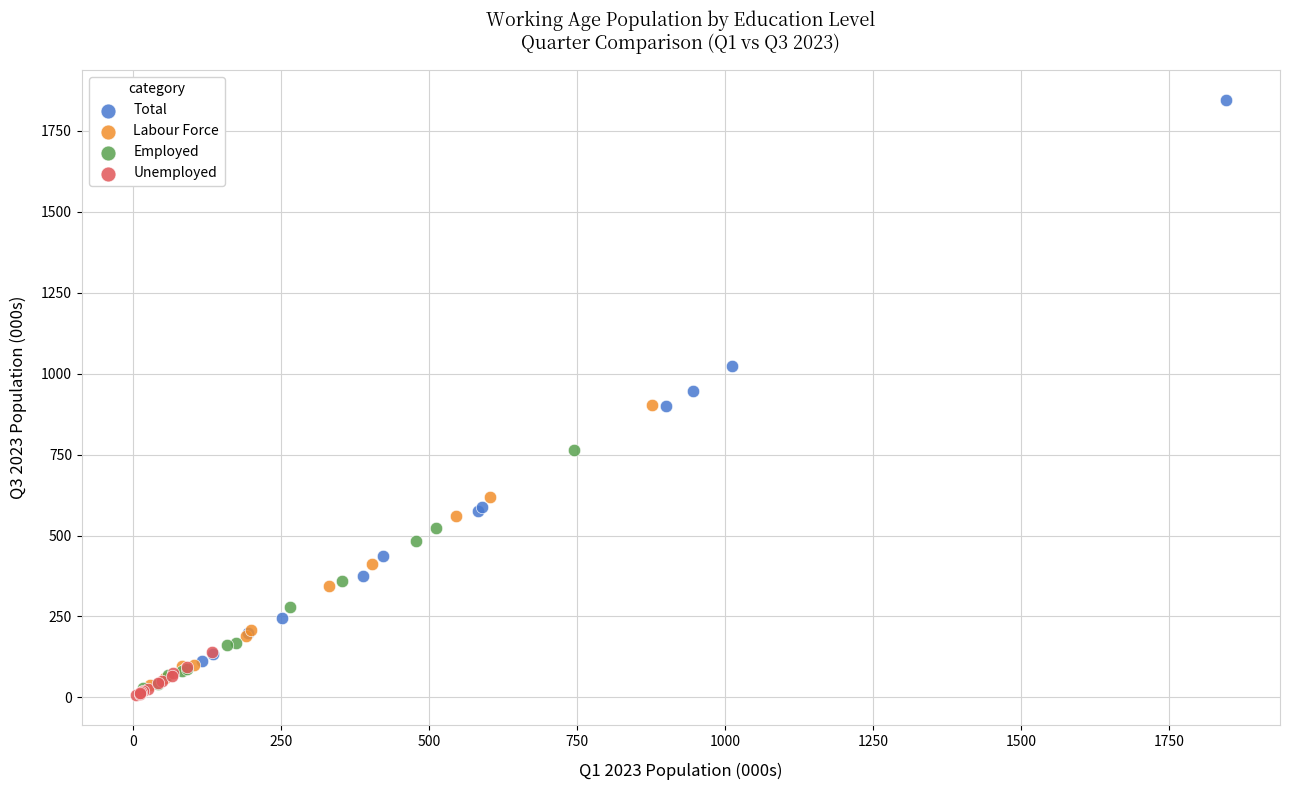

What are all the series names shown in the legend?

Total, Labour Force, Employed, Unemployed